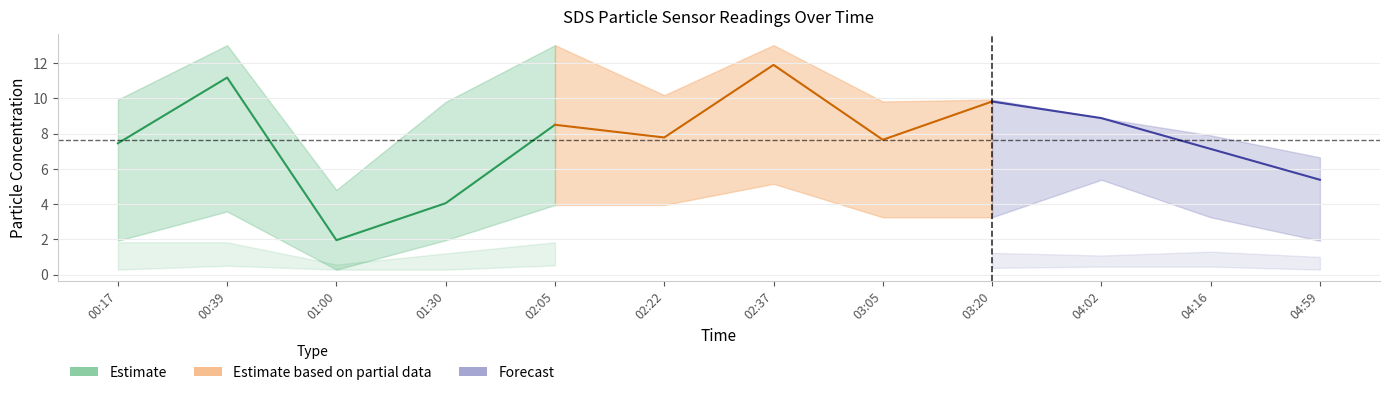

The value of SDS_P1 at 03:05 is 11.9. True or false?

False